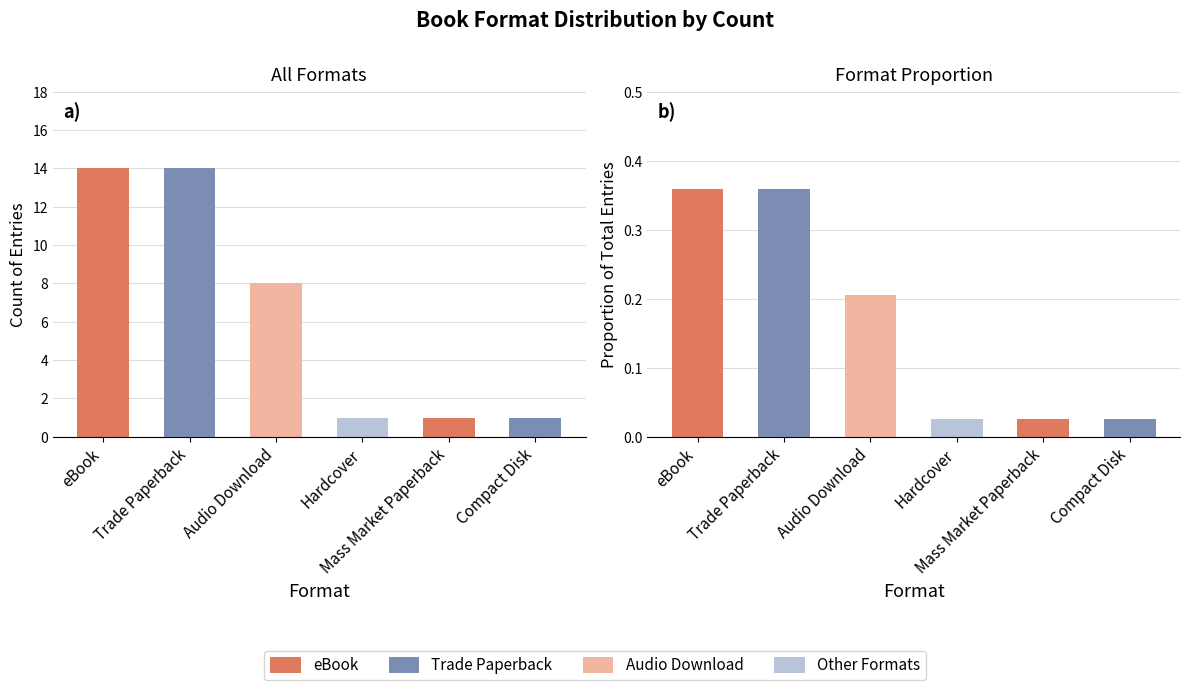

What is the highest value of the Count series?

14.0